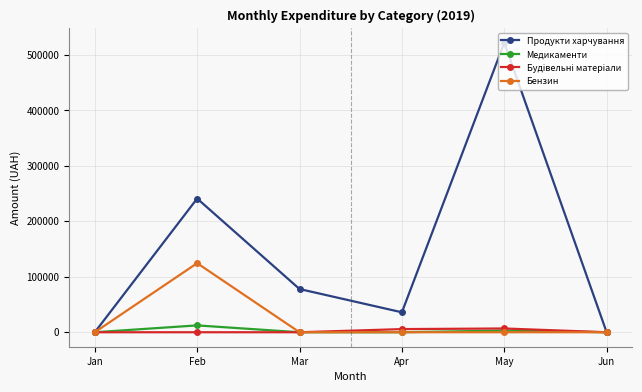

What is the average value of the Продукти харчування series?

146092.1